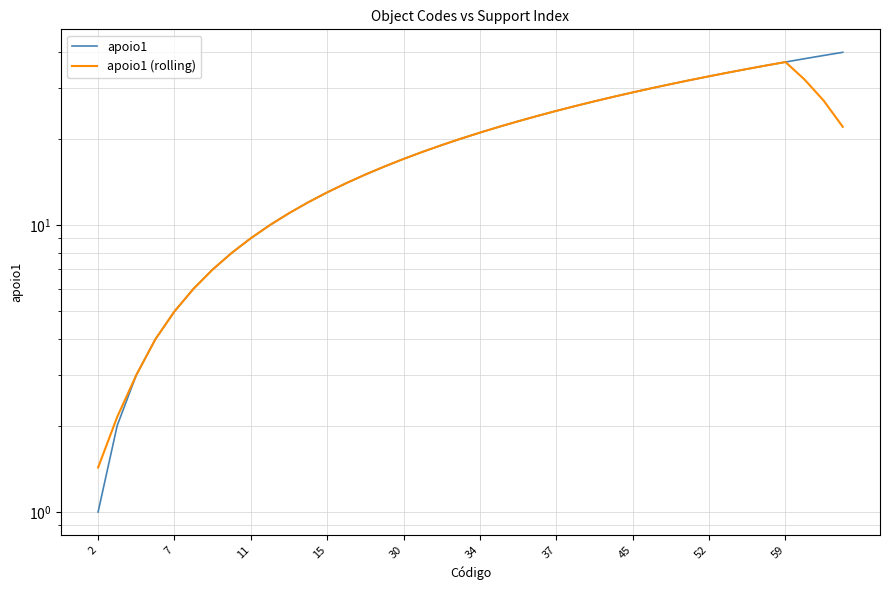

Reading left to right, extract all data points from this chart.

apoio1: 1.0	2.0	3.0	4.0	5.0	6.0	7.0	8.0	9.0	10.0	11.0	12.0	13.0	14.0	15.0	16.0	17.0	18.0	19.0	20.0	21.0	22.0	23.0	24.0	25.0	26.0	27.0	28.0	29.0	30.0	31.0	32.0	33.0	34.0	35.0	36.0	37.0	38.0	39.0	40.0
apoio1 (rolling): 1.4	2.1	3.0	4.0	5.0	6.0	7.0	8.0	9.0	10.0	11.0	12.0	13.0	14.0	15.0	16.0	17.0	18.0	19.0	20.0	21.0	22.0	23.0	24.0	25.0	26.0	27.0	28.0	29.0	30.0	31.0	32.0	33.0	34.0	35.0	36.0	37.0	32.1	27.1	22.0